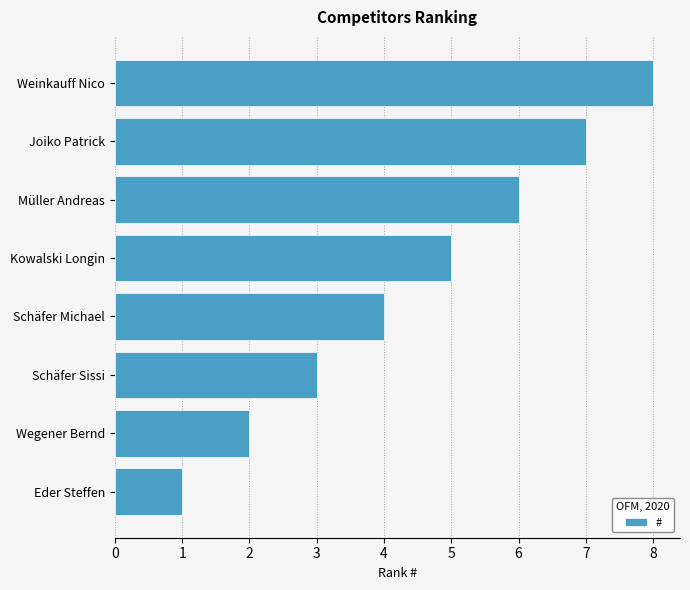

Rank the categories by value from lowest to highest.

Eder Steffen, Wegener Bernd, Schäfer Sissi, Schäfer Michael, Kowalski Longin, Müller Andreas, Joiko Patrick, Weinkauff Nico